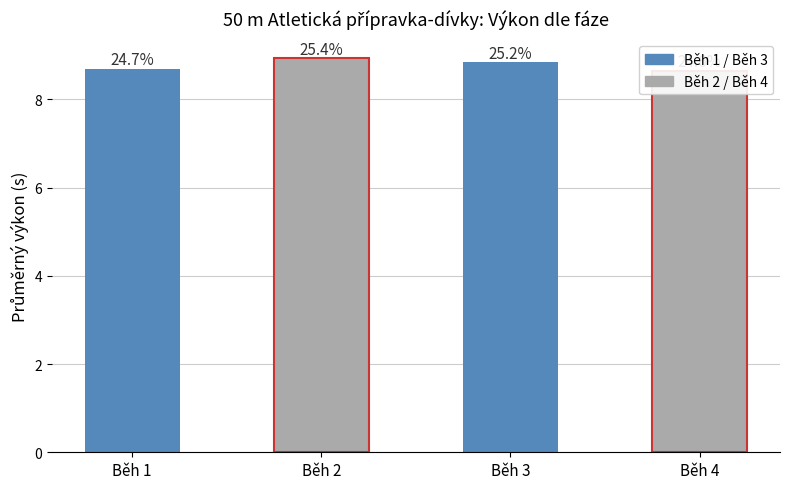

The value at Běh 2 is 8.9. True or false?

True